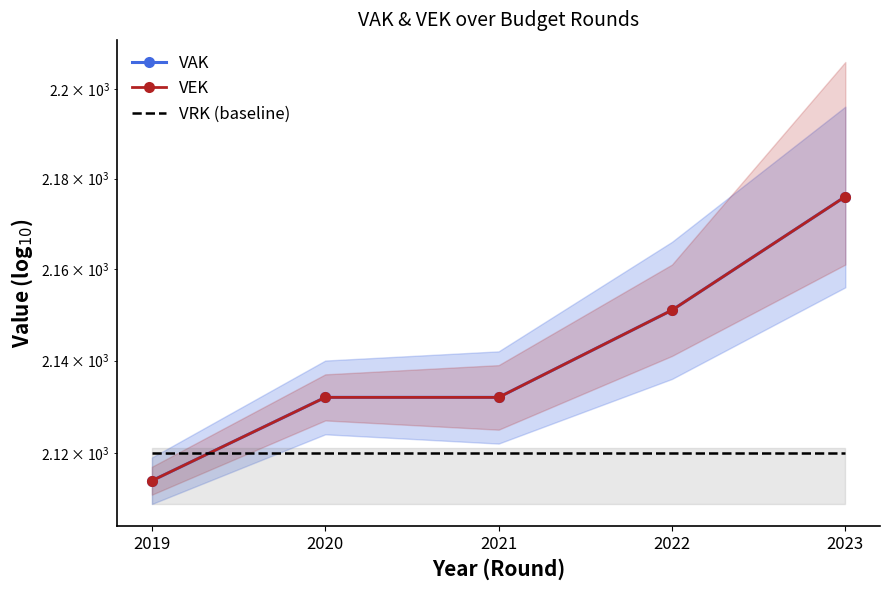

What is the sum of the VAK values at 2021 and 2020?

4264